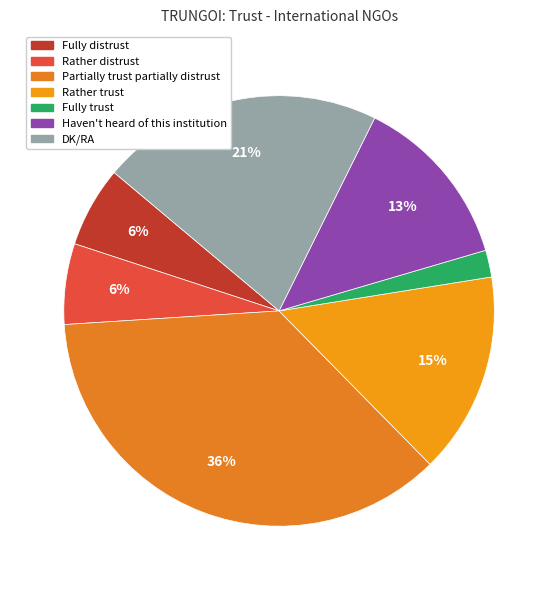

Is it true that Partially trust partially distrust is 45% of the pie?

False